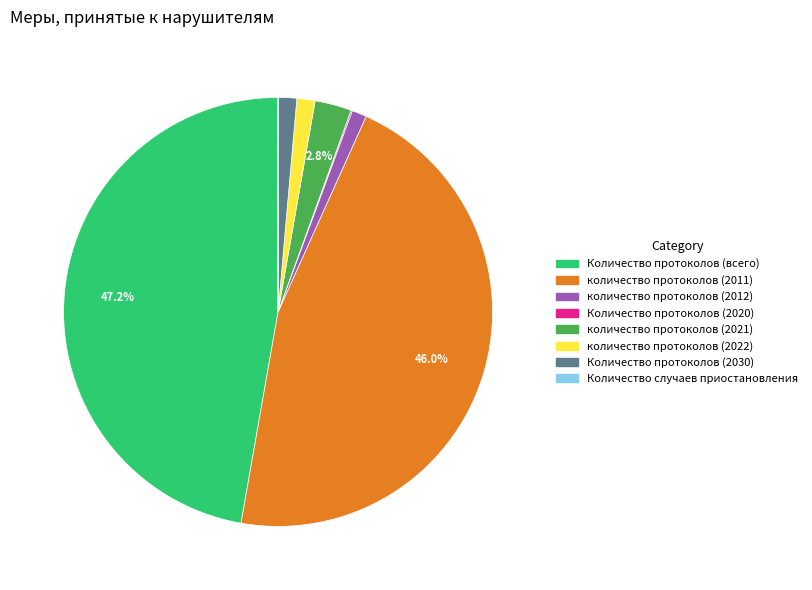

What is the largest slice in the pie chart?

Количество протоколов (всего)